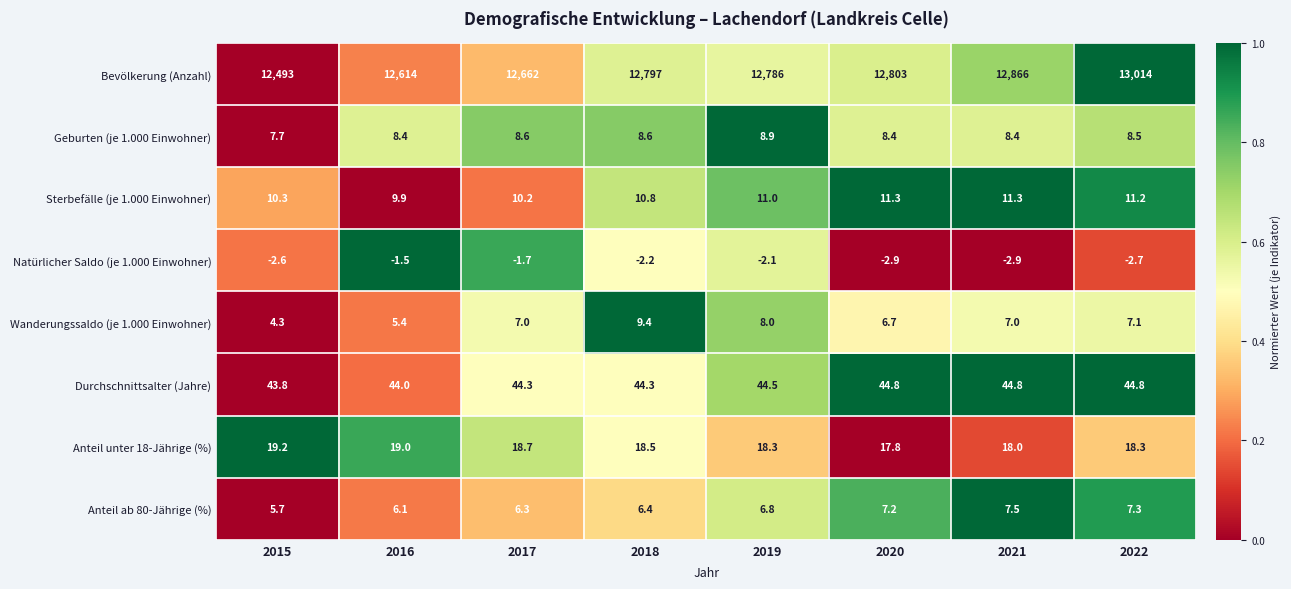

At 2021, list the series in order from smallest to largest.

Natürlicher Saldo (je 1.000 Einwohner), Wanderungssaldo (je 1.000 Einwohner), Anteil ab 80-Jährige (%), Geburten (je 1.000 Einwohner), Sterbefälle (je 1.000 Einwohner), Anteil unter 18-Jährige (%), Durchschnittsalter (Jahre), Bevölkerung (Anzahl)